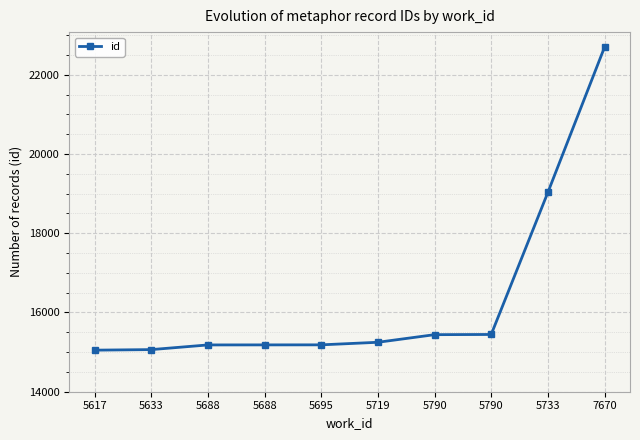

What is the label of the 10th point from the left?

7670